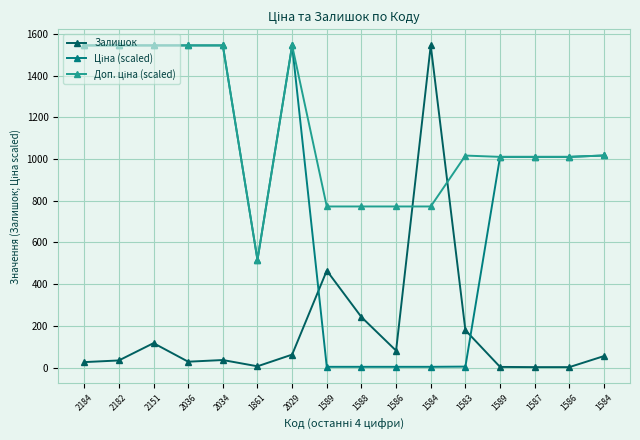

List the series in order of their overall mean, lowest first.

Залишок, Ціна (scaled), Доп. ціна (scaled)